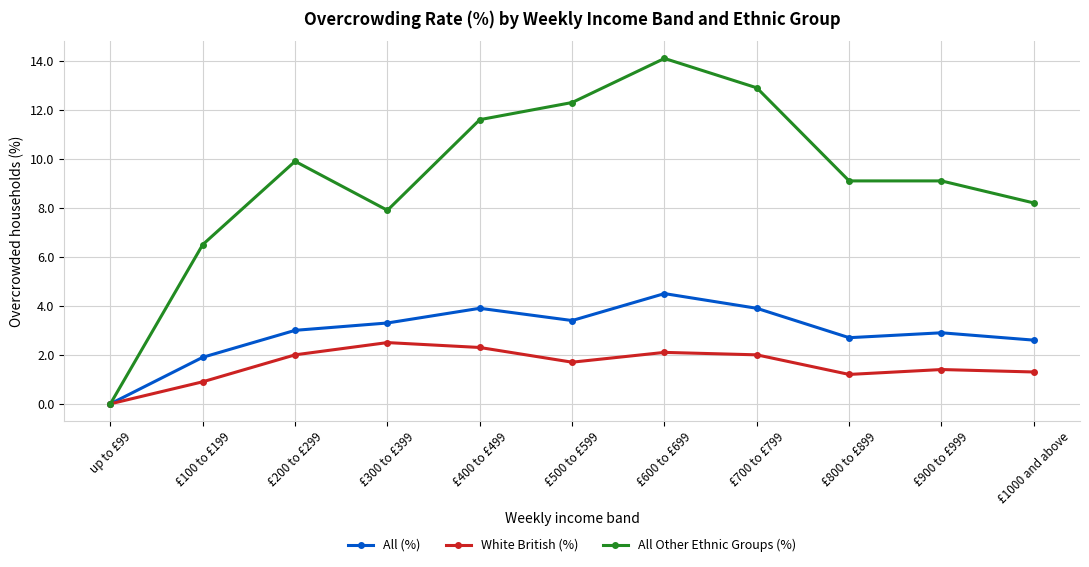

Rank the series by their maximum value, from highest to lowest.

All Other Ethnic Groups (%), All (%), White British (%)